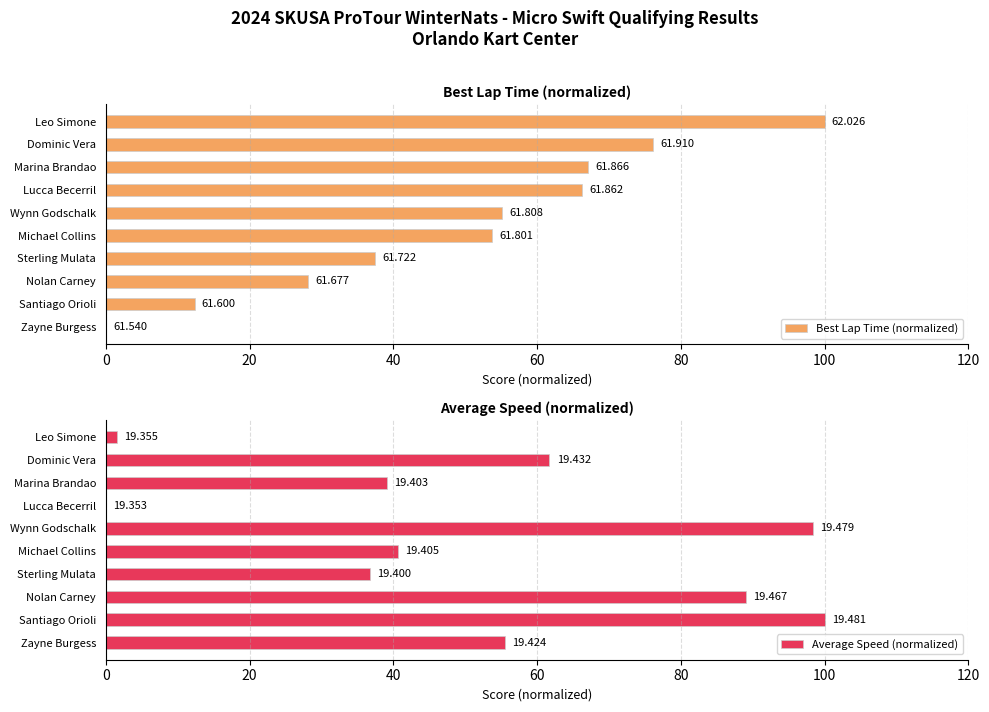

Rank the series by their average value, from lowest to highest.

Best Lap Time (normalized), Average Speed (normalized)